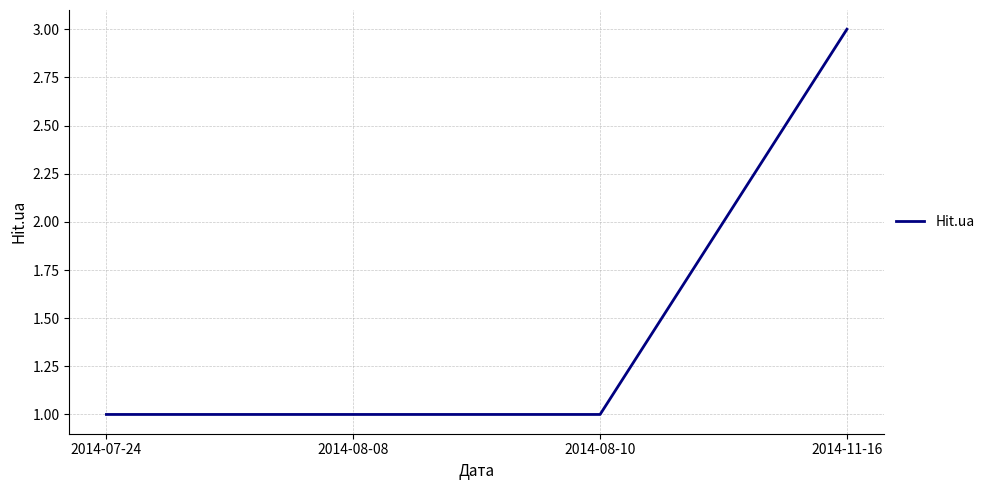

Which label corresponds to the largest value in the chart?

2014-11-16